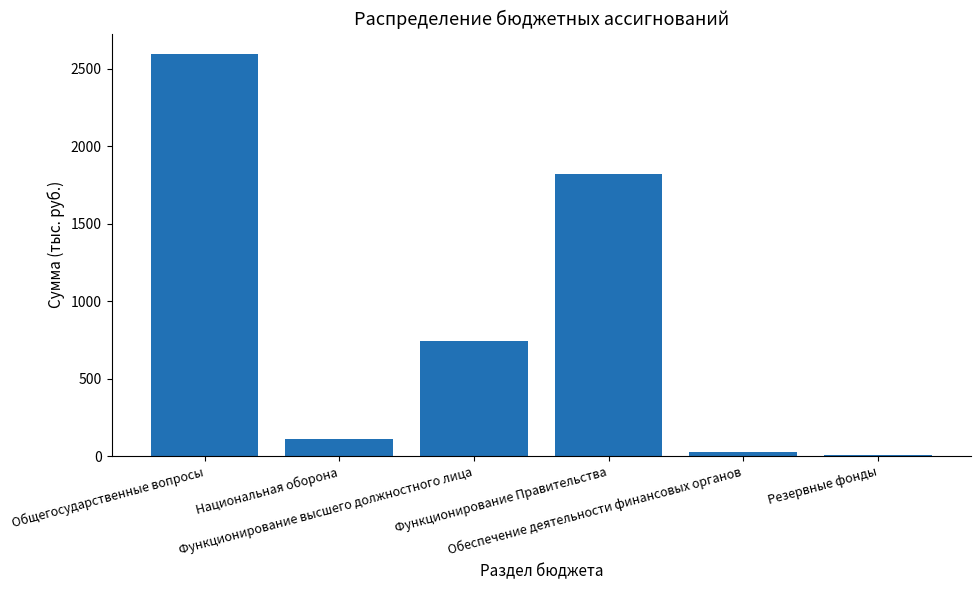

What is the greatest value displayed?

2596.7